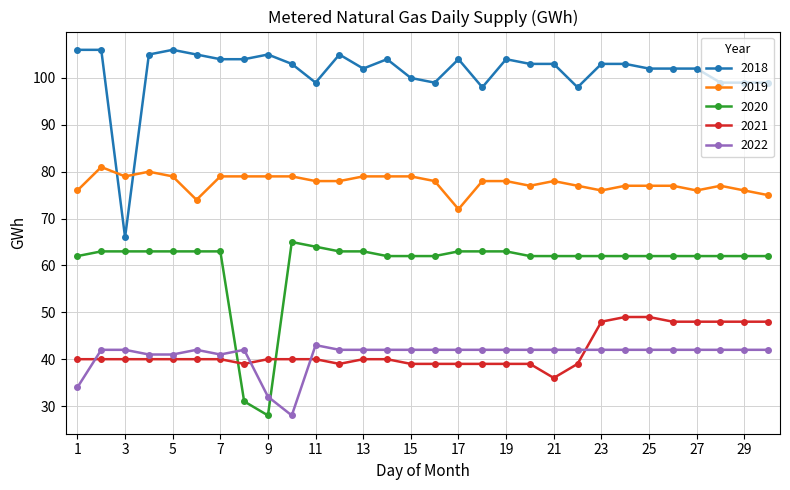

List the series in order of their peak value, lowest first.

2022, 2021, 2020, 2019, 2018